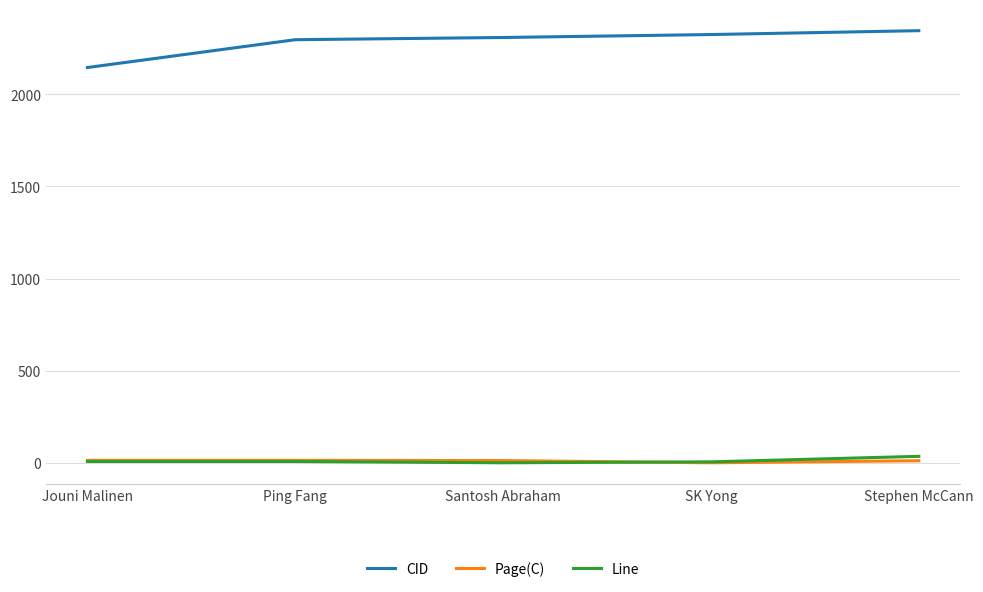

Rank the series at Stephen McCann from highest to lowest value.

CID, Line, Page(C)